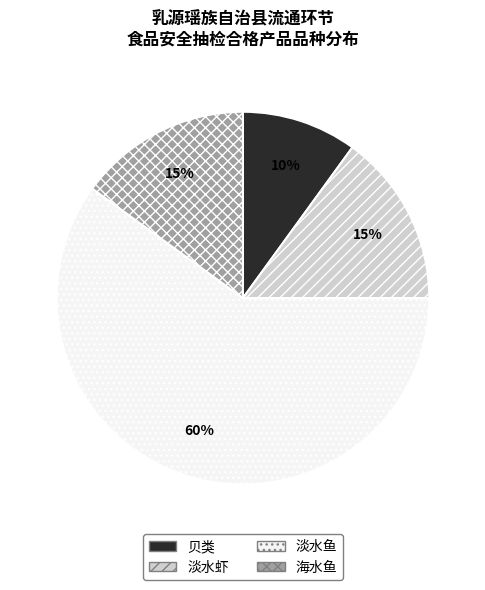

Which category has the smallest portion of the pie?

贝类